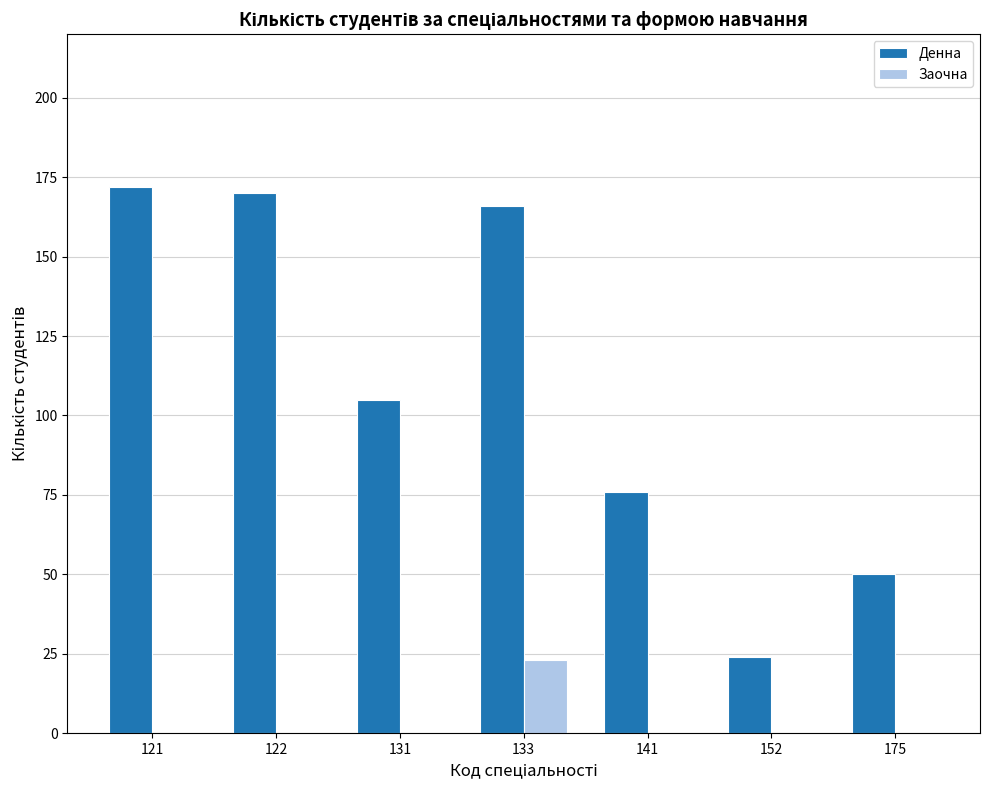

The value of Денна at 122 is 226. True or false?

False